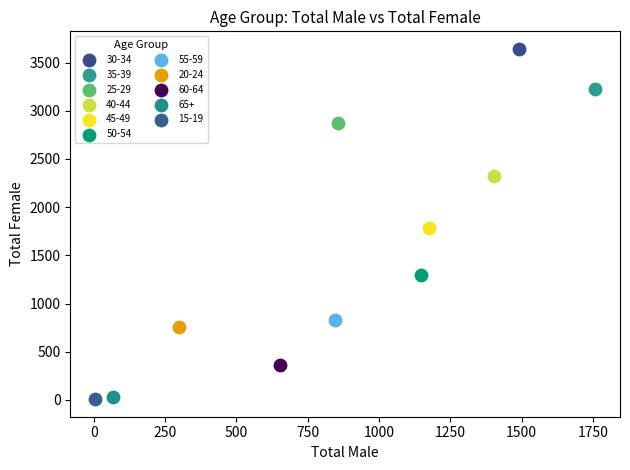

What are all the series names shown in the legend?

30-34, 35-39, 25-29, 40-44, 45-49, 50-54, 55-59, 20-24, 60-64, 65+, 15-19